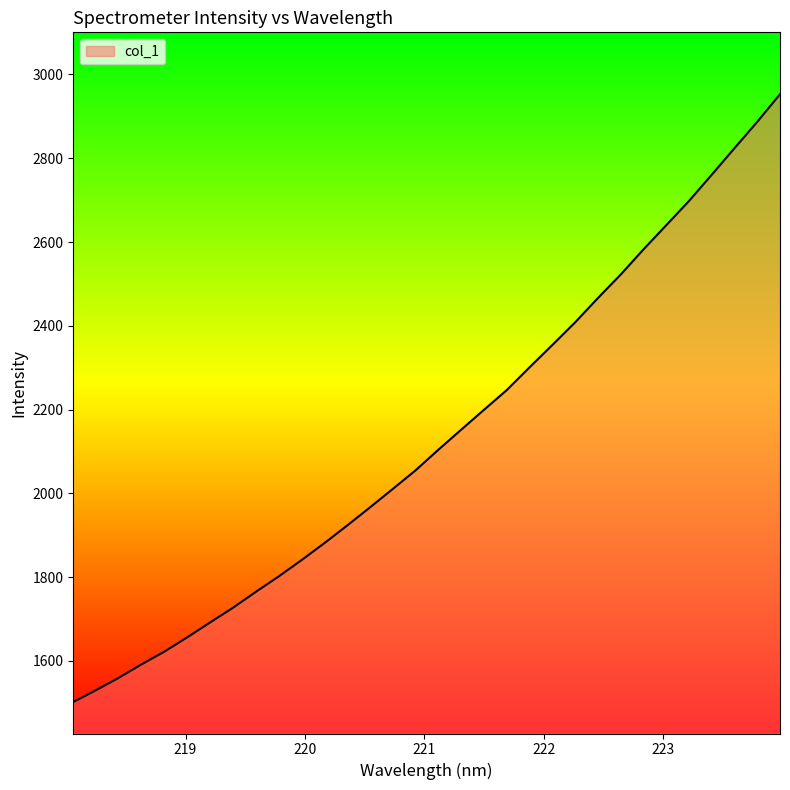

What is the maximum value shown in the chart?

2952.9